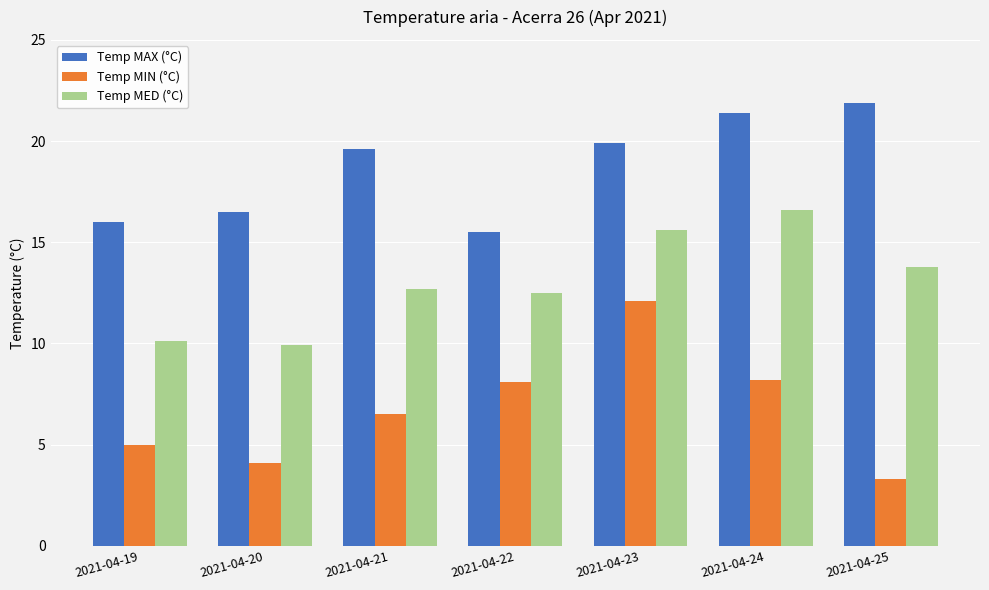

The Temp MAX (°C) series shows 27.0 at 2021-04-20. True or false?

False